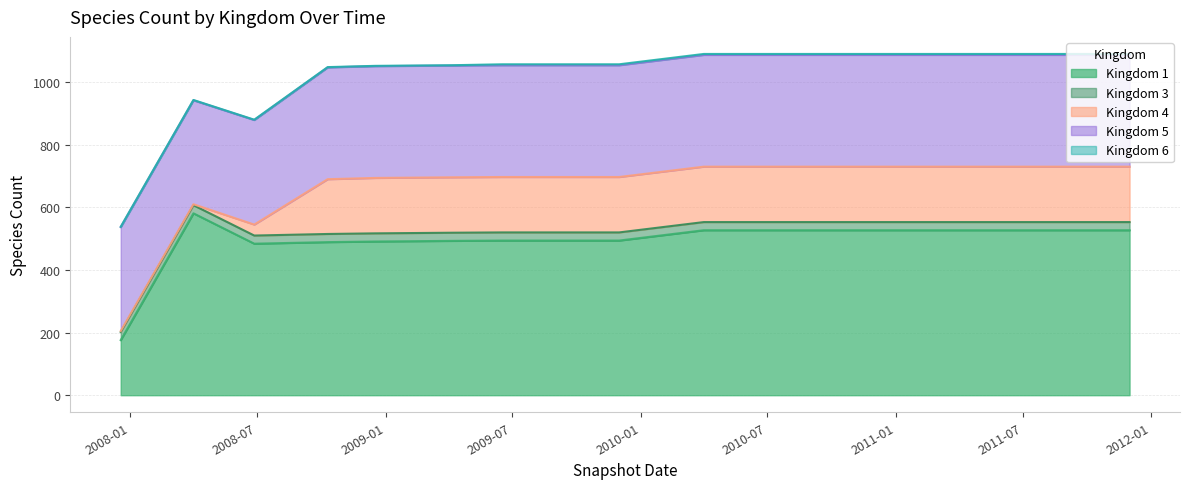

Which series has the largest range (max minus min)?

Kingdom 1